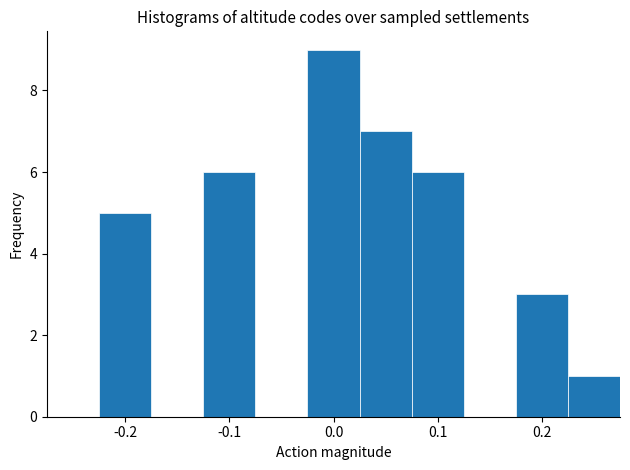

Reading left to right, list every bar in this chart as the range it spans on the x-axis followed by its height. Neither the bar edges nor the heights are printed on the chart, so give them approximately, as read against the axes.

-0.275 to -0.225: 0
-0.225 to -0.175: 5
-0.175 to -0.125: 0
-0.125 to -0.075: 6
-0.075 to -0.025: 0
-0.025 to 0.025: 9
0.025 to 0.075: 7
0.075 to 0.125: 6
0.125 to 0.175: 0
0.175 to 0.225: 3
0.225 to 0.275: 1